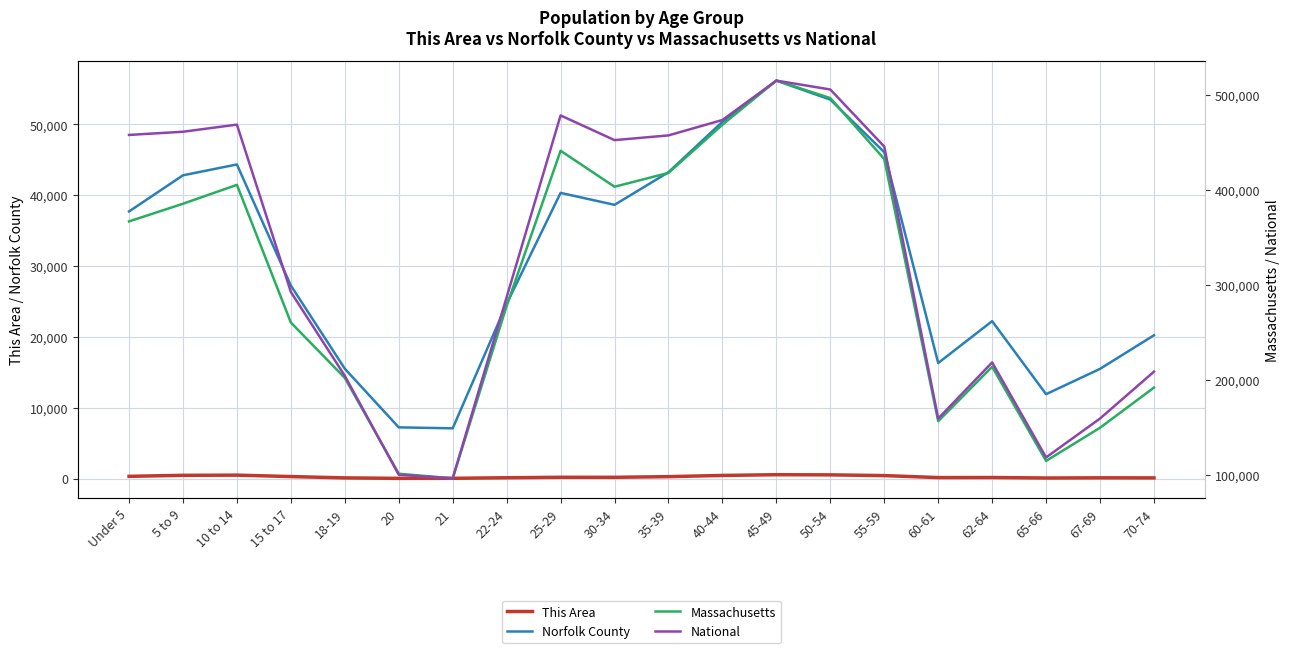

What is the sum of all National values?

290190983